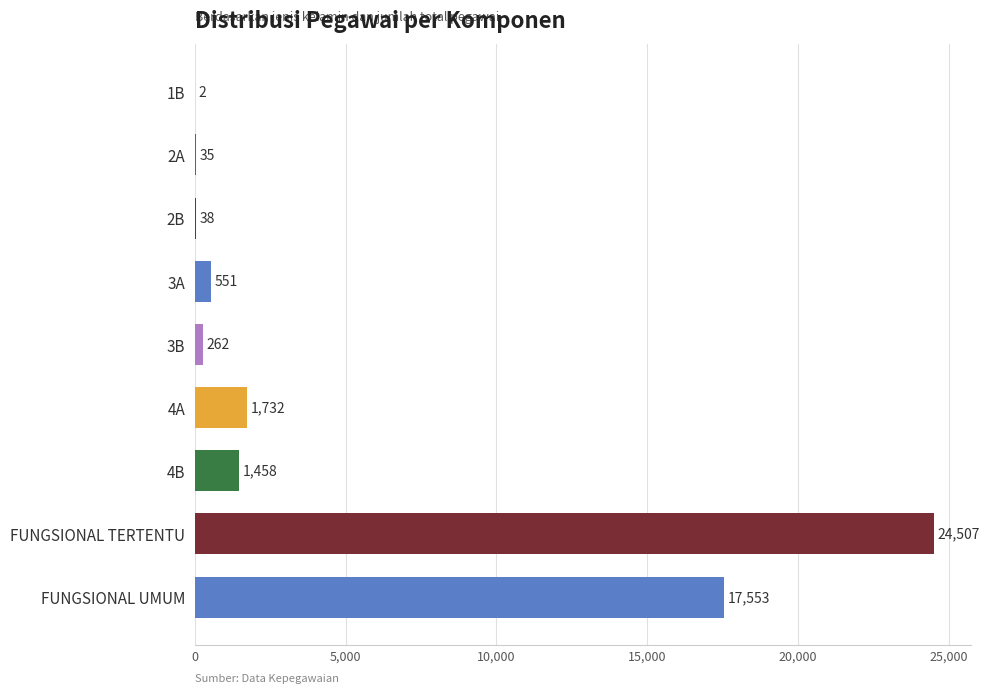

Are the bars horizontal?

Yes